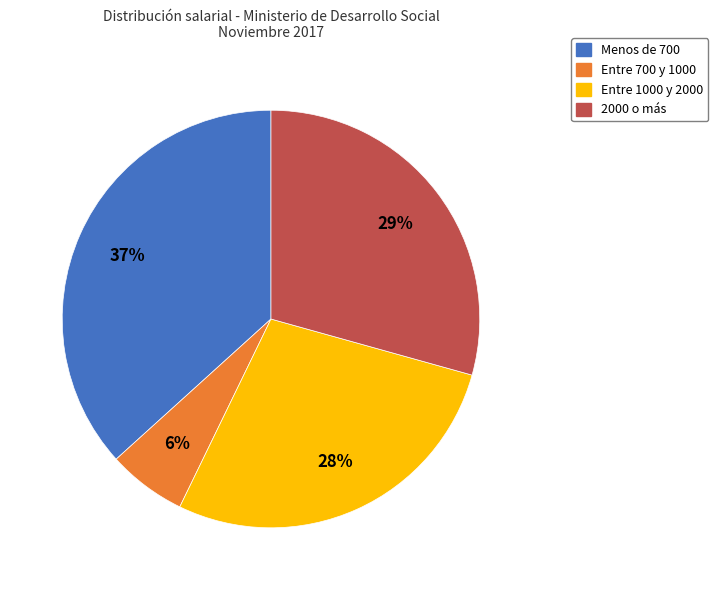

To the nearest percent, what is the difference between the largest and smallest slice percentages?

31%